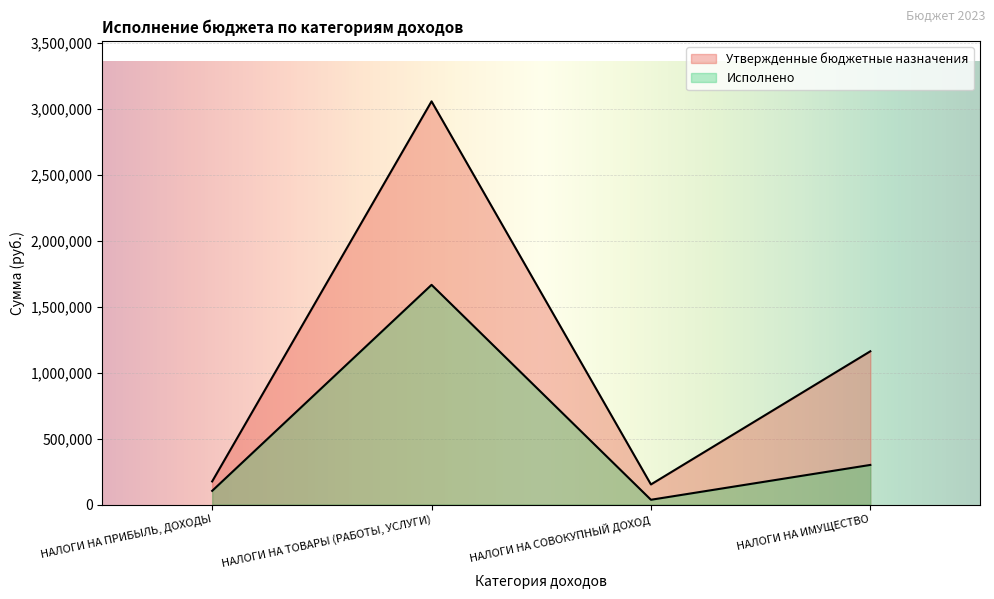

What is the smallest value displayed?

36826.5